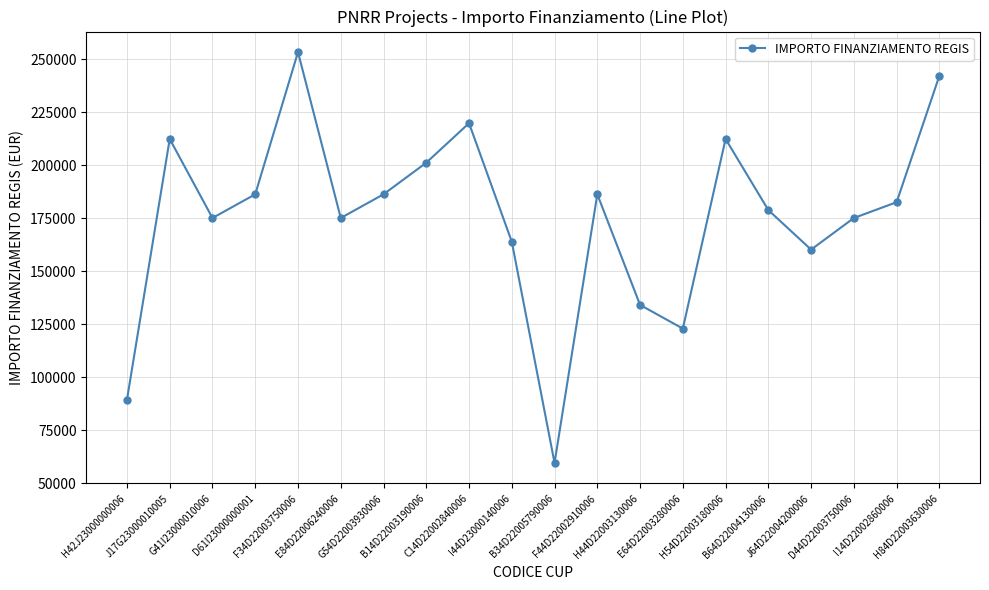

What is the value of the 9th point from the left?

219823.1